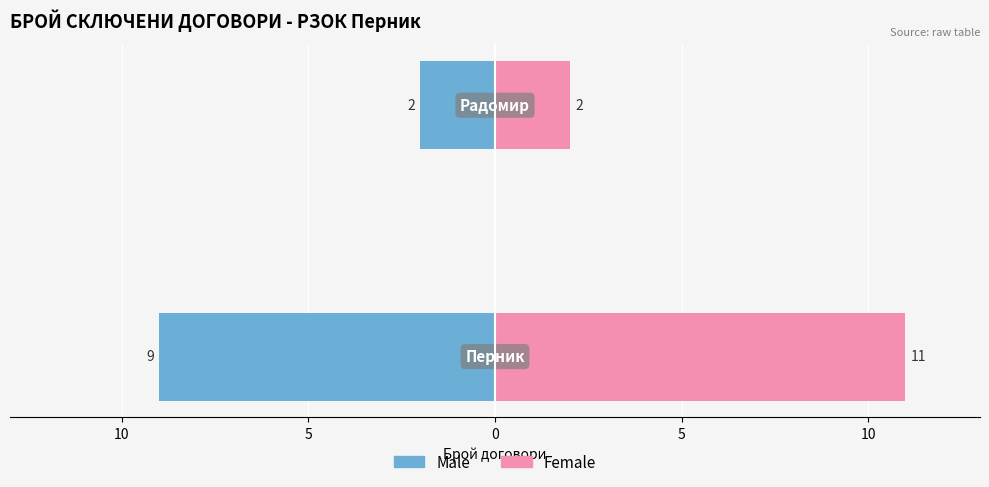

The value of Male at 15 is -14. True or false?

False